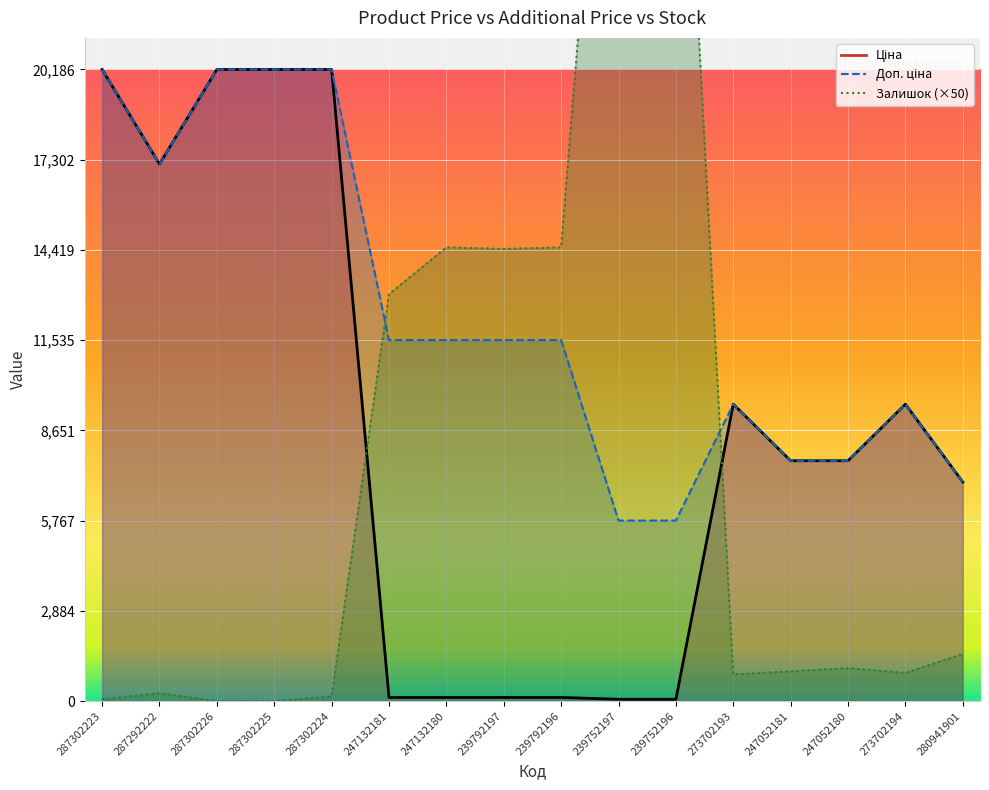

True or false: Залишок has a value of 150.0 at 287302224.

True